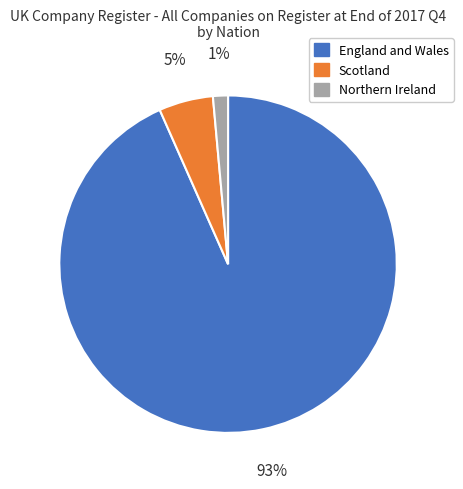

To the nearest percent, what percentage of the pie is Northern Ireland?

1%